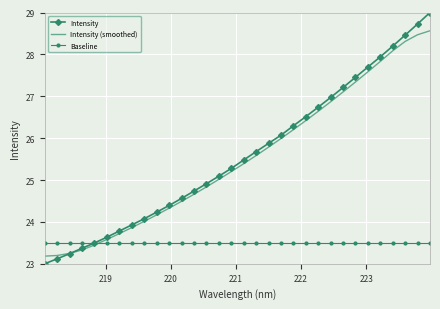

What is the greatest value displayed?

29.0